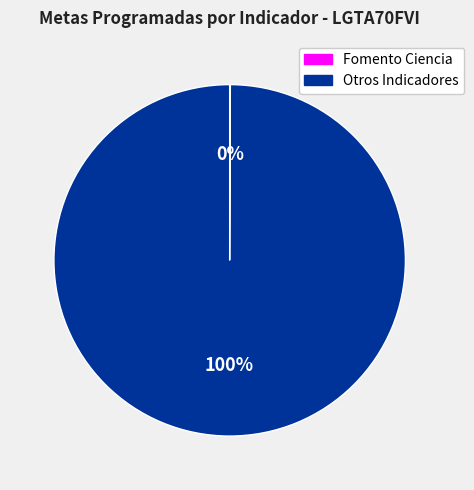

Is there a majority slice in this chart?

Yes